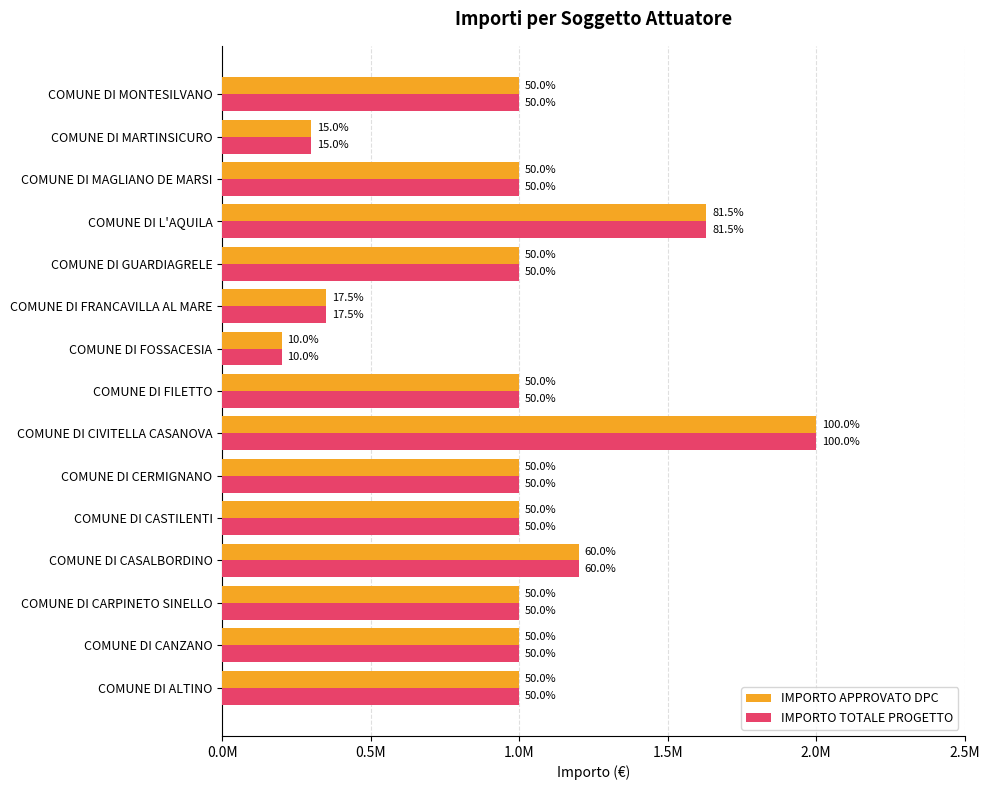

Which series has the widest spread of values?

IMPORTO APPROVATO DPC